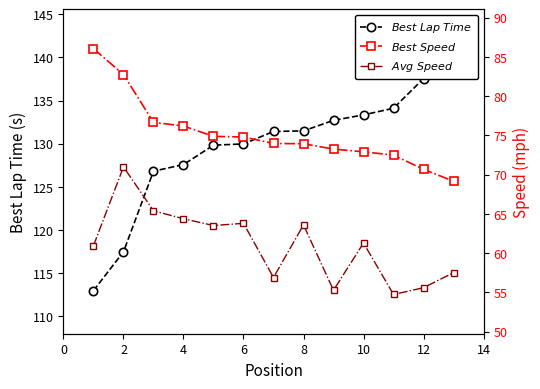

How many series are shown in this chart?

3